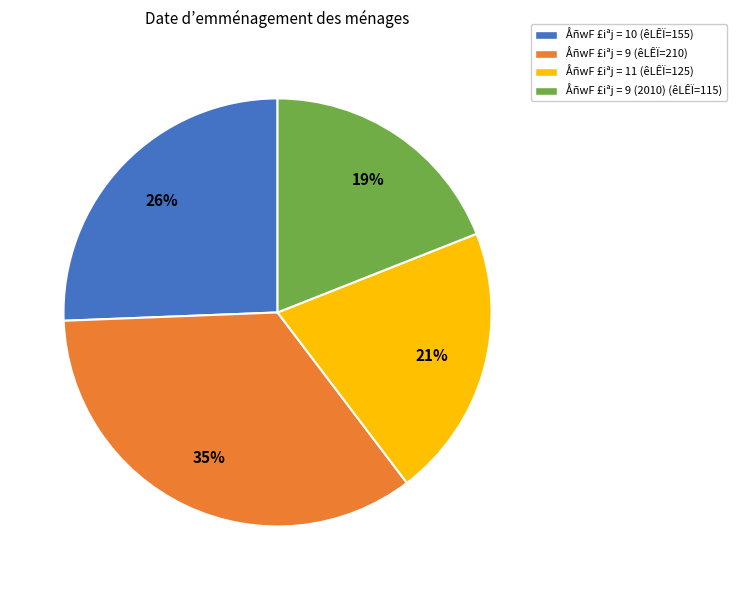

What is the smallest slice in the pie chart?

ÅñwF £iªj = 9 (2010) (êLÊÏ=115)